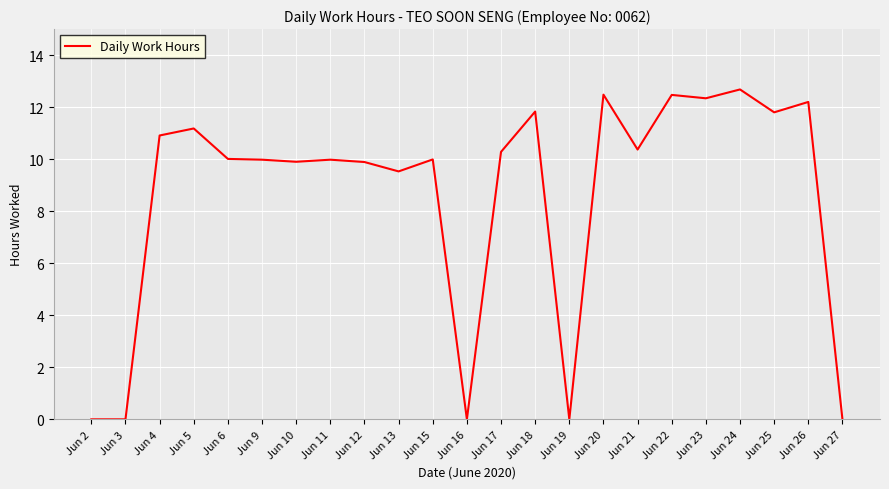

At which category does the chart reach its peak across all series?

Jun 24